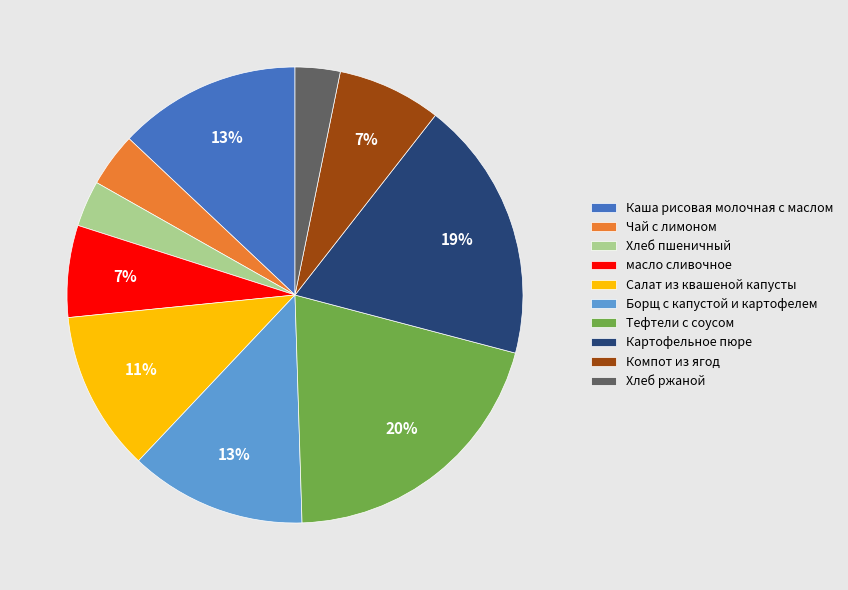

The Тефтели с соусом slice represents 20% of the pie. True or false?

True